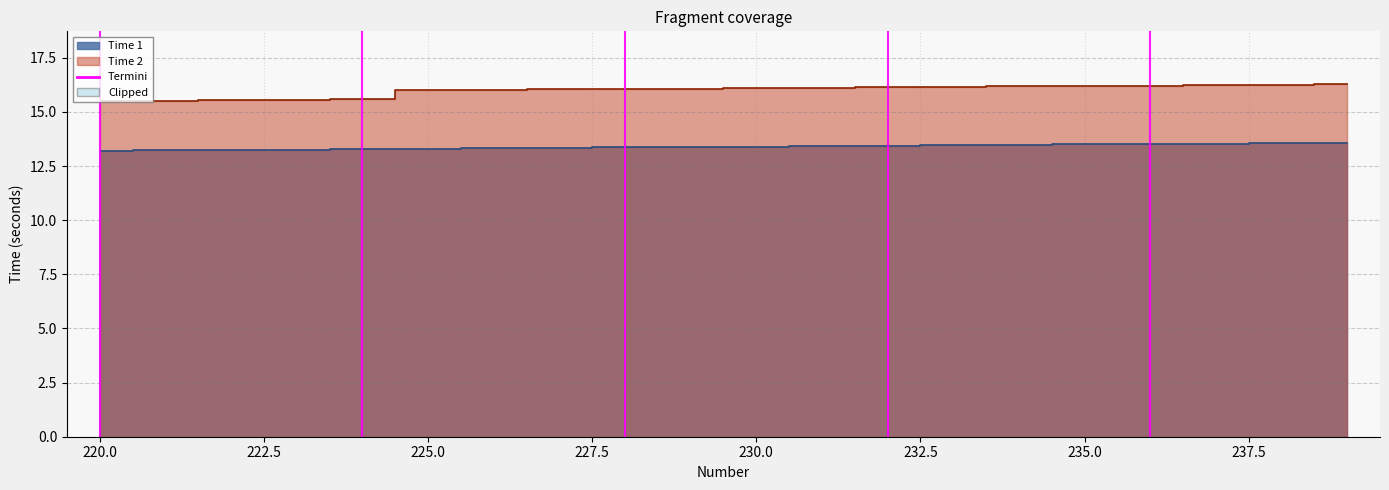

True or false: Time 1 and Time 2 intersect in this chart.

False